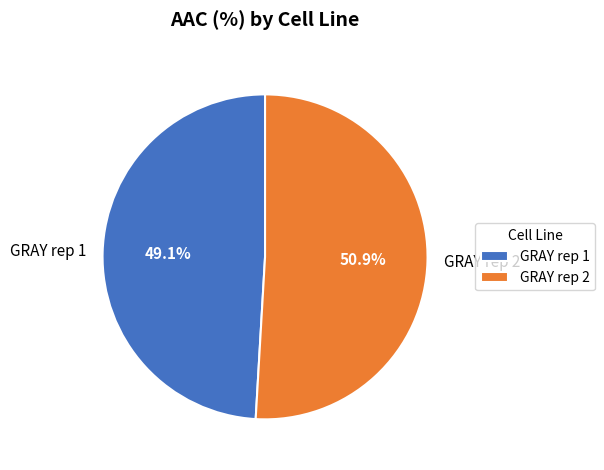

The GRAY rep 2 slice represents 36% of the pie. True or false?

False